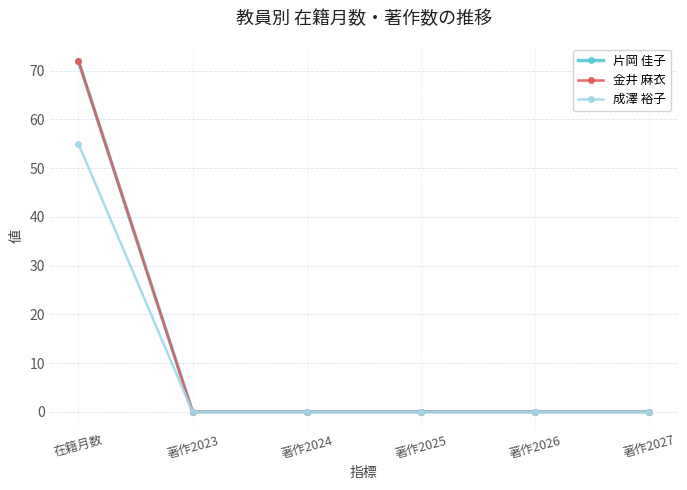

Does the chart have visible grid lines?

Yes